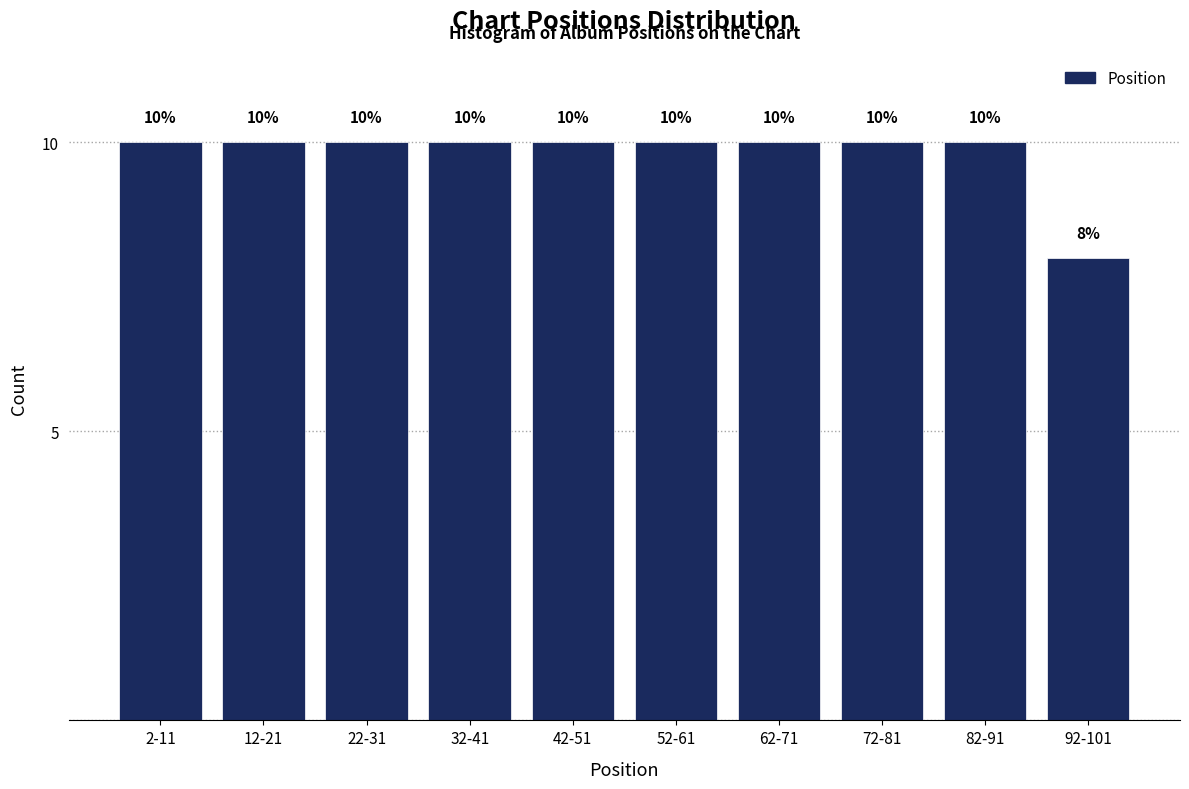

Reading left to right, what are all the values shown in this chart?

10	10	10	10	10	10	10	10	10	8